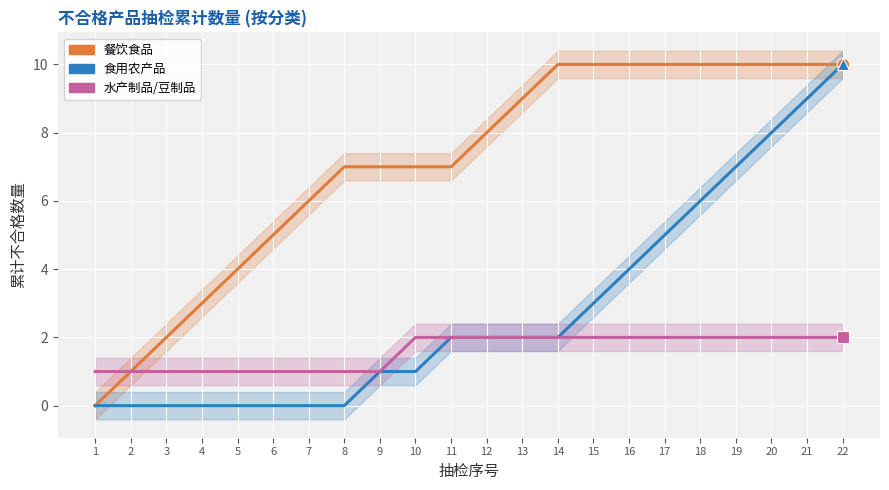

Where is 水产制品/豆制品 nearest to the value 1?

1